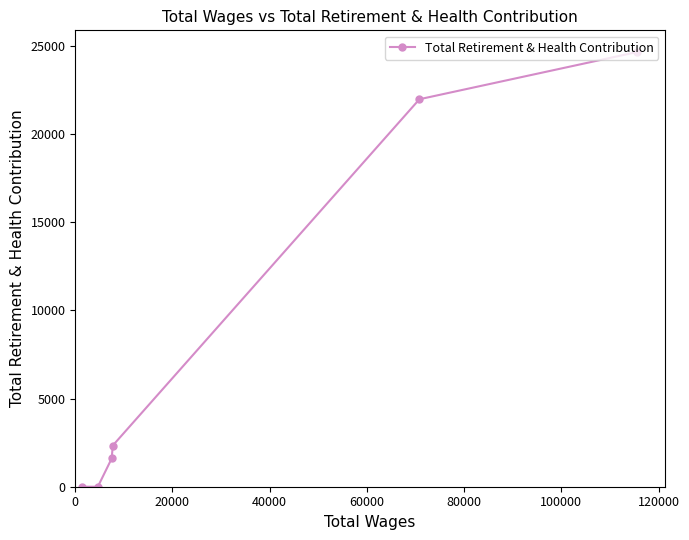

Does the chart have visible grid lines?

No